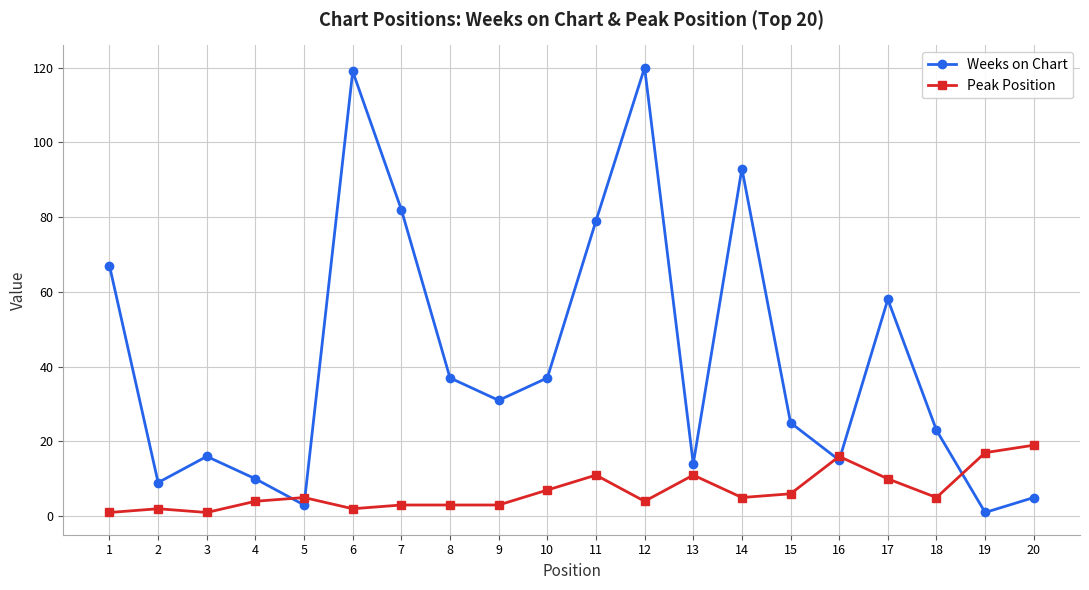

The Weeks on Chart series shows 1 at 19. True or false?

True